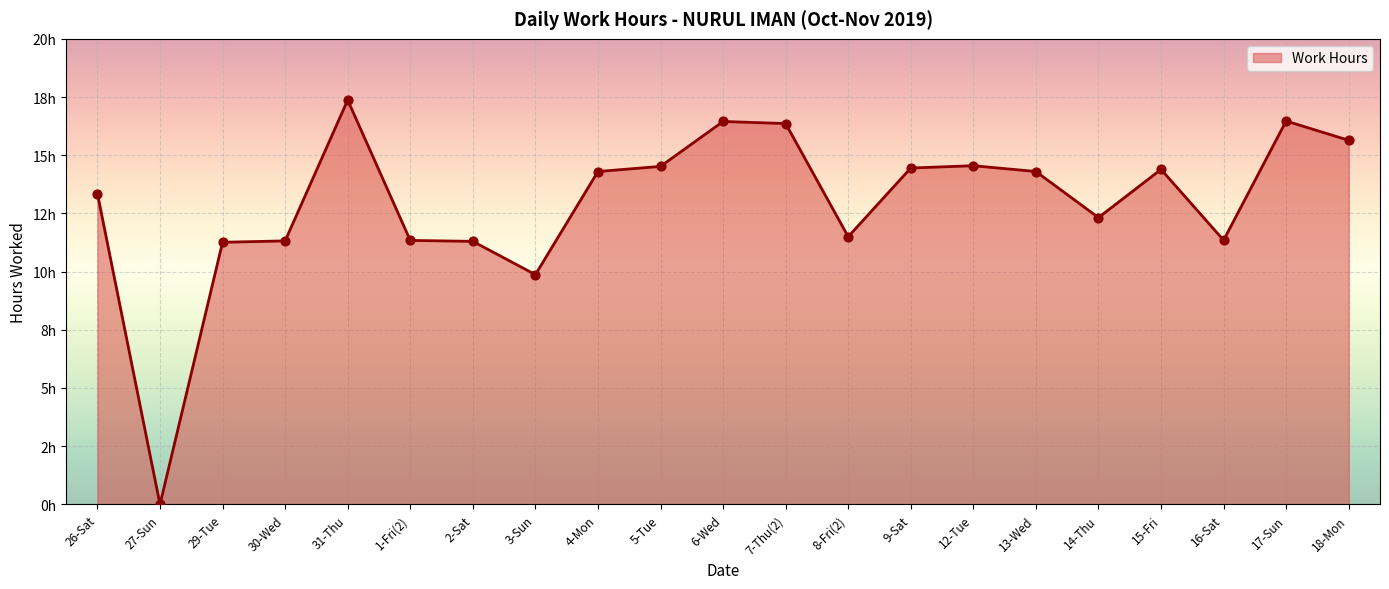

Which has a higher value, 1-Fri(2) or 17-Sun?

17-Sun